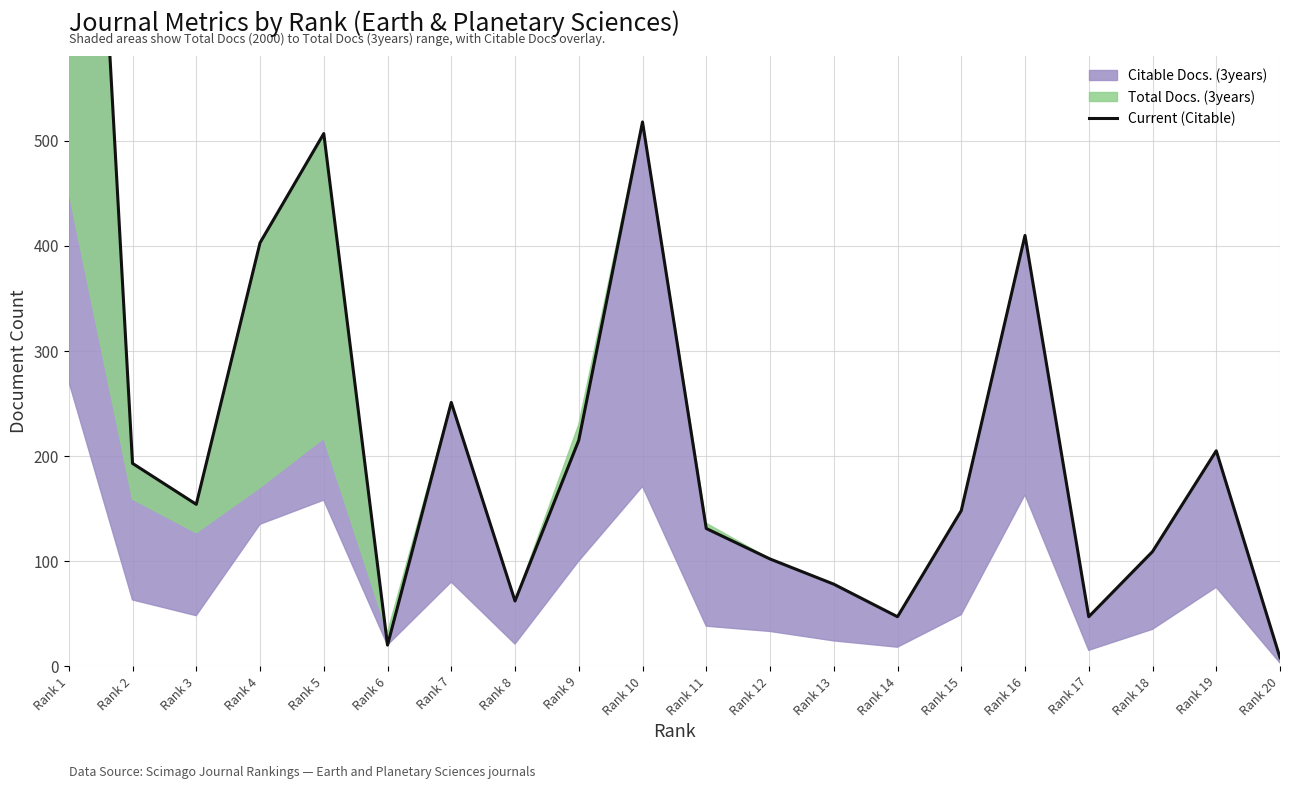

Between 17 and 7, which is larger?

7